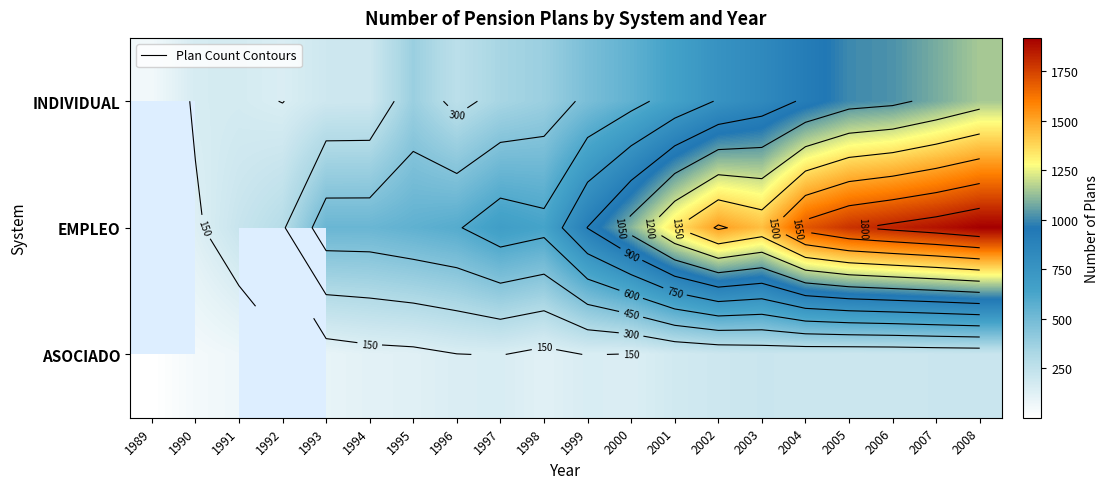

Which category has the highest value in the INDIVIDUAL series?

2008